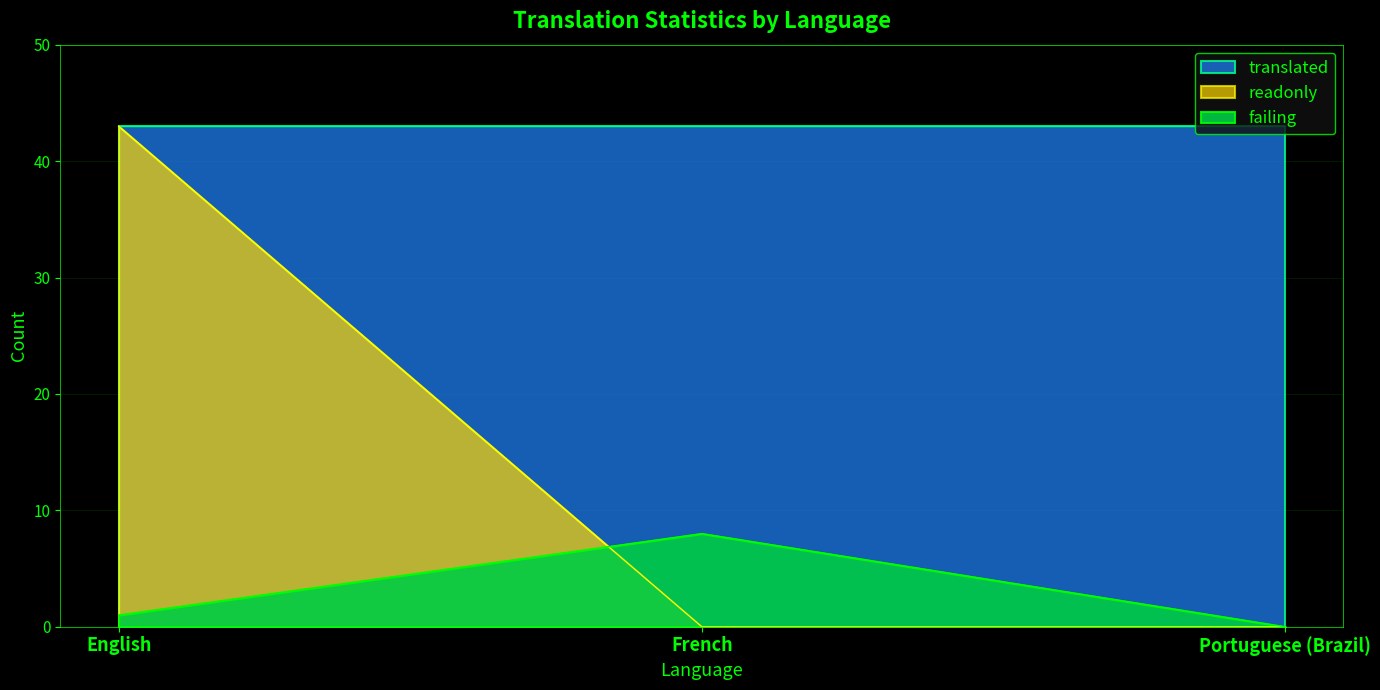

Rank the categories by failing value from highest to lowest.

French, English, Portuguese (Brazil)